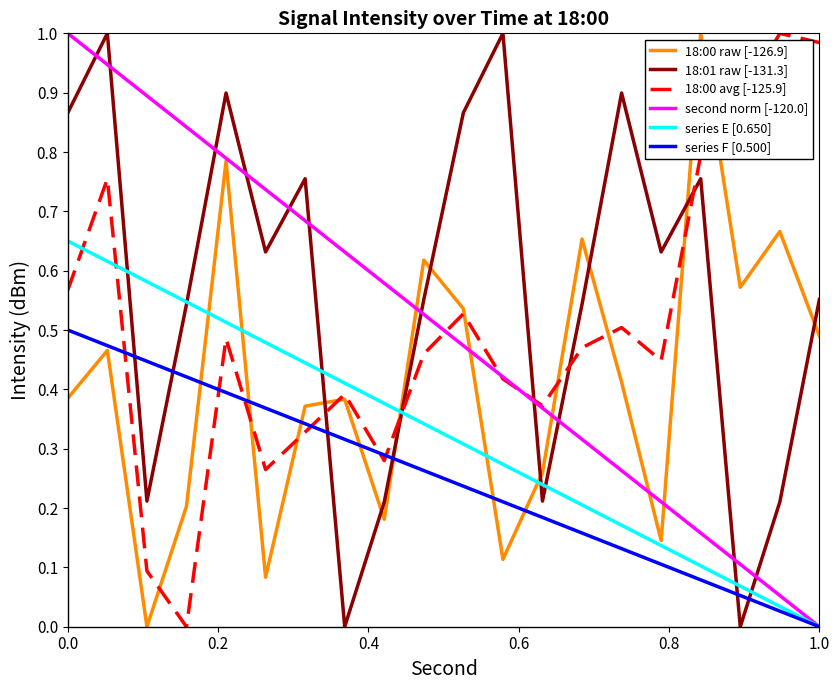

True or false: 18:00 raw [-126.9] and 18:01 raw [-131.3] intersect in this chart.

True